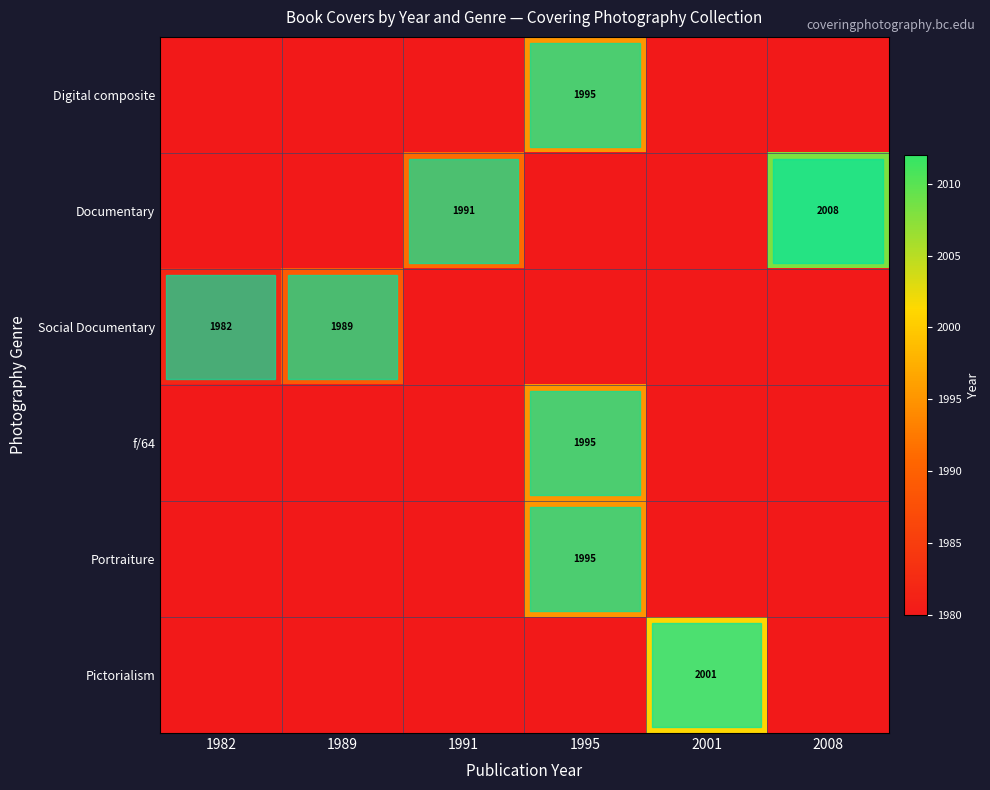

What is the total value across all series at 2008?

11908